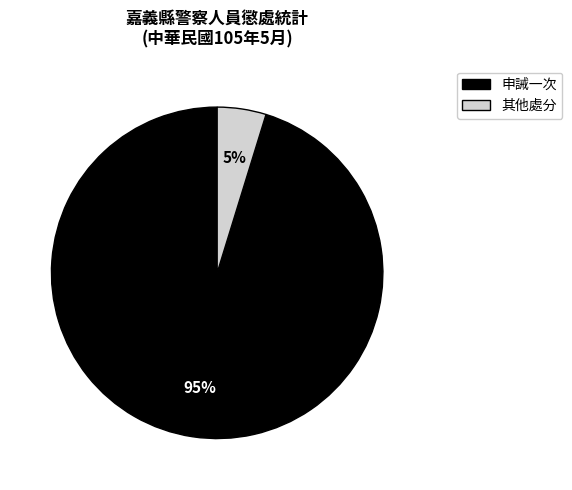

How many slices are in this pie chart?

2